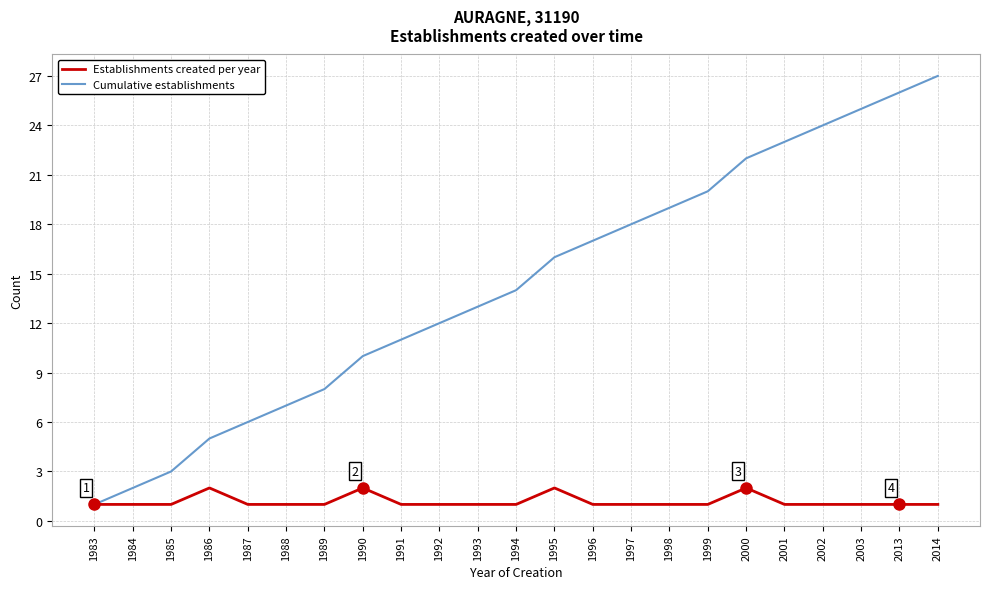

At which category is the sum across all series the highest?

2014